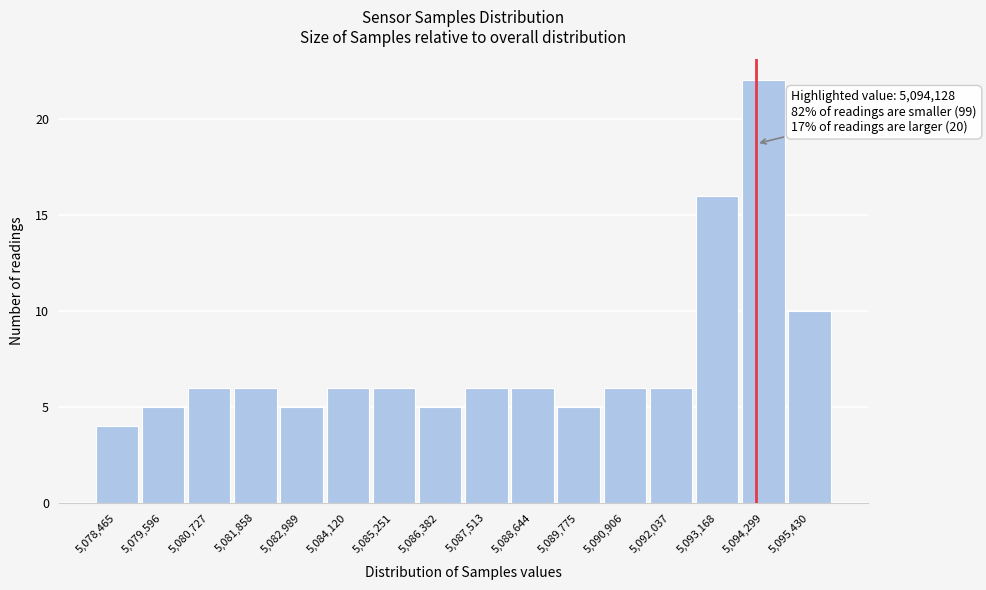

Over which range of the x-axis is the bar tallest?

5093800 to 5094800